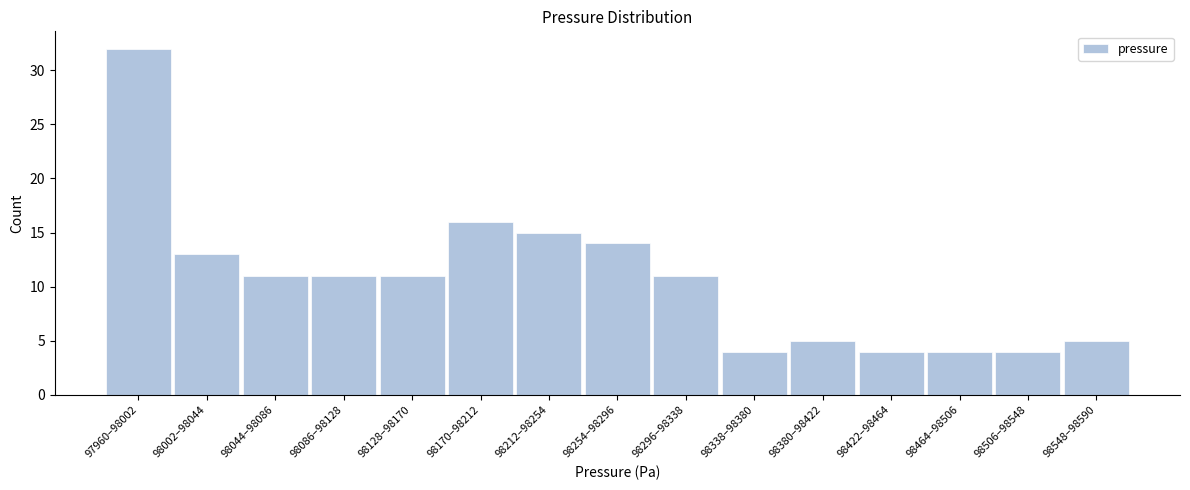

Reading left to right, extract all data points from this chart.

97960–98002=32	98002–98044=13	98044–98086=11	98086–98128=11	98128–98170=11	98170–98212=16	98212–98254=15	98254–98296=14	98296–98338=11	98338–98380=4	98380–98422=5	98422–98464=4	98464–98506=4	98506–98548=4	98548–98590=5